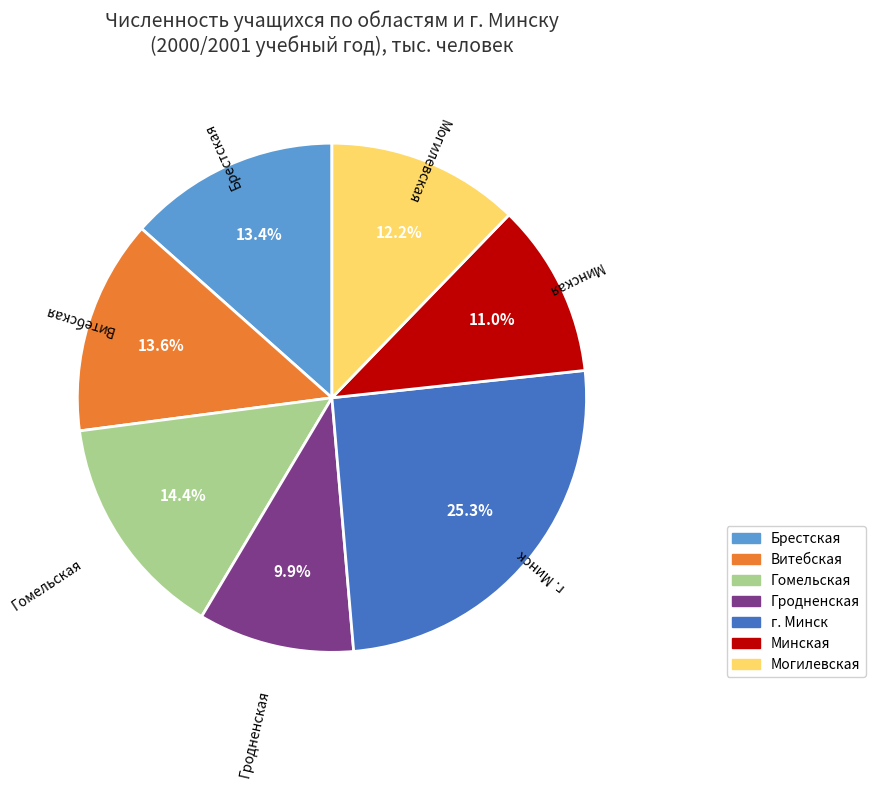

To the nearest percent, what portion does Могилевская represent?

12%